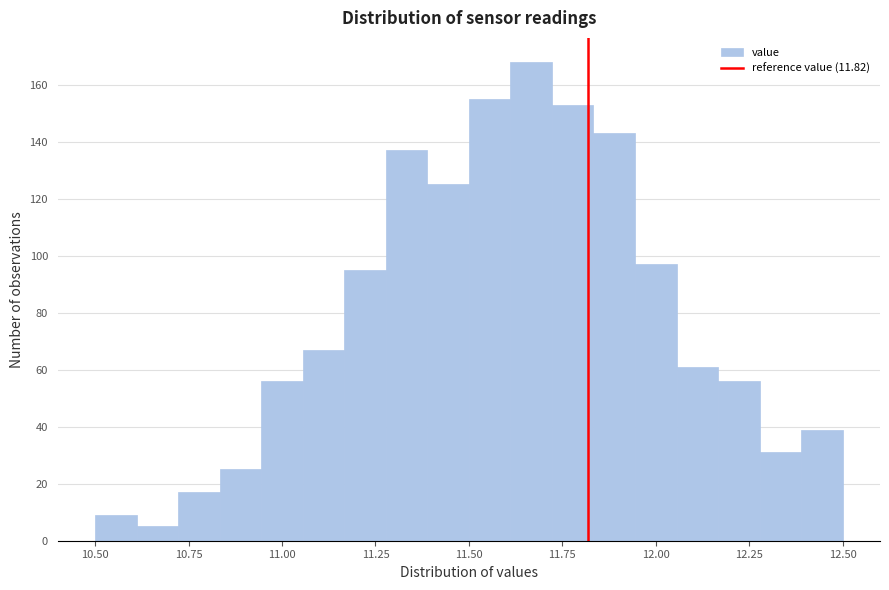

Read against the x-axis, roughly where is the centre of the tallest bar?

11.65